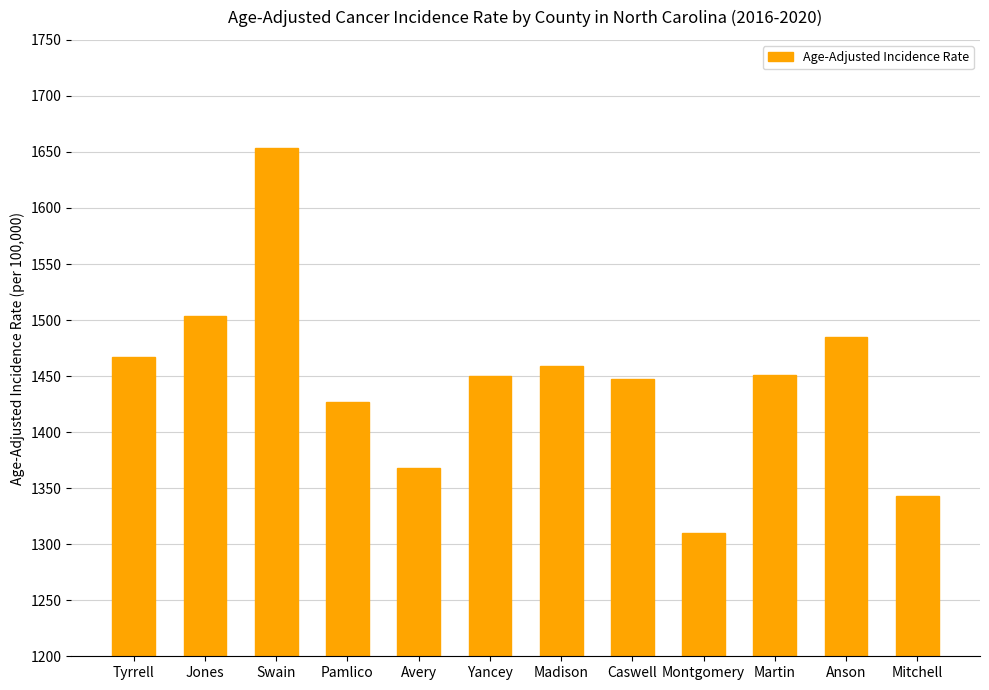

Approximately how many times larger is the value at Yancey compared to Avery?

1.1